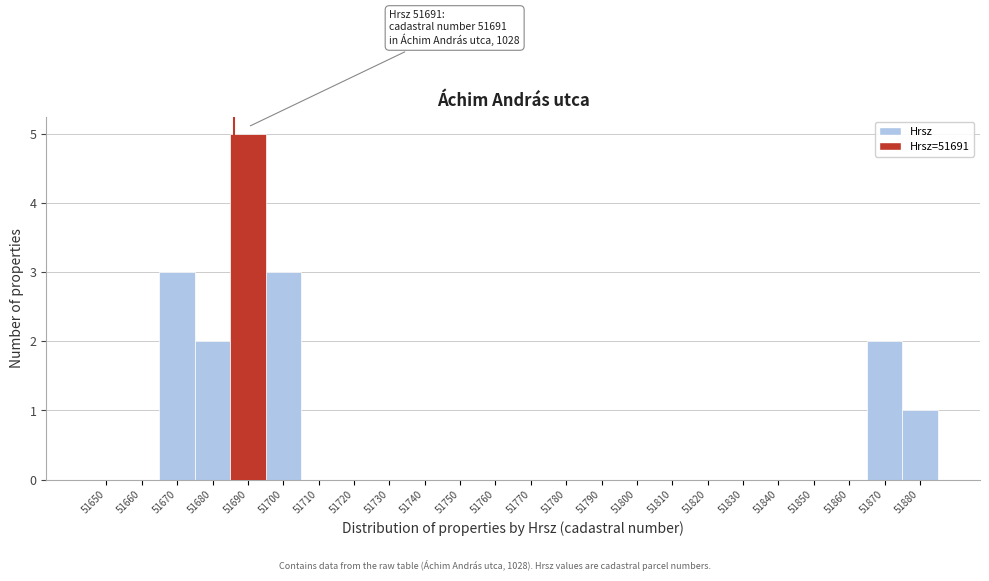

Reading right to left, extract all data points from this chart.

51880=1	51870=2	51860=0	51850=0	51840=0	51830=0	51820=0	51810=0	51800=0	51790=0	51780=0	51770=0	51760=0	51750=0	51740=0	51730=0	51720=0	51710=0	51700=3	51690=5	51680=2	51670=3	51660=0	51650=0